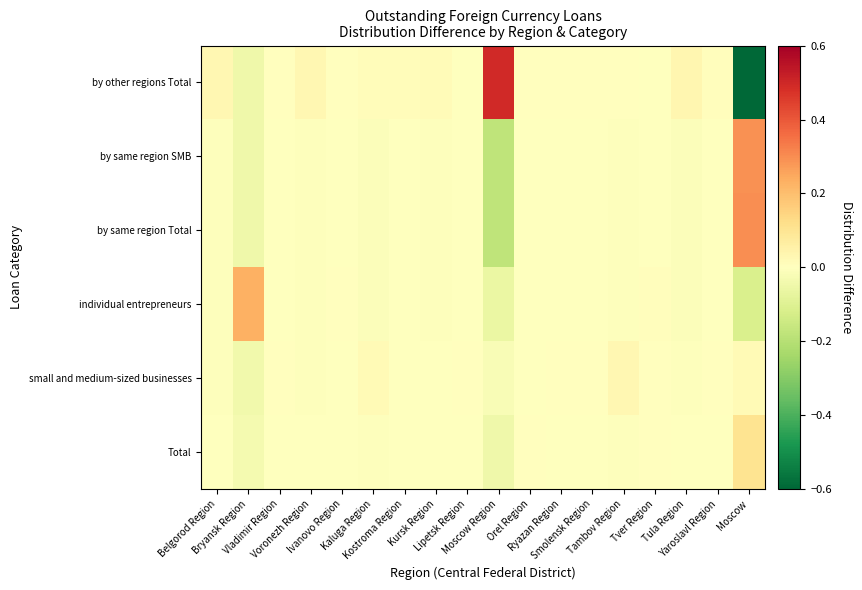

Reading left to right, what are all the values shown in this chart?

Total: Belgorod Region=-0.0	Bryansk Region=-0.0	Vladimir Region=-0.0	Voronezh Region=-0.0	Ivanovo Region=-0.0	Kaluga Region=-0.0	Kostroma Region=-0.0	Kursk Region=-0.0	Lipetsk Region=-0.0	Moscow Region=-0.1	Orel Region=0.0	Ryazan Region=-0.0	Smolensk Region=-0.0	Tambov Region=-0.0	Tver Region=0.0	Tula Region=-0.0	Yaroslavl Region=-0.0	Moscow=0.1
small and medium-sized businesses: Belgorod Region=-0.0	Bryansk Region=-0.0	Vladimir Region=0.0	Voronezh Region=-0.0	Ivanovo Region=-0.0	Kaluga Region=0.0	Kostroma Region=-0.0	Kursk Region=-0.0	Lipetsk Region=0.0	Moscow Region=-0.0	Orel Region=-0.0	Ryazan Region=0.0	Smolensk Region=0.0	Tambov Region=0.0	Tver Region=0.0	Tula Region=-0.0	Yaroslavl Region=0.0	Moscow=0.0
individual entrepreneurs: Belgorod Region=-0.0	Bryansk Region=0.2	Vladimir Region=-0.0	Voronezh Region=-0.0	Ivanovo Region=0.0	Kaluga Region=-0.0	Kostroma Region=-0.0	Kursk Region=-0.0	Lipetsk Region=-0.0	Moscow Region=-0.1	Orel Region=-0.0	Ryazan Region=-0.0	Smolensk Region=-0.0	Tambov Region=-0.0	Tver Region=0.0	Tula Region=-0.0	Yaroslavl Region=-0.0	Moscow=-0.1
by same region Total: Belgorod Region=-0.0	Bryansk Region=-0.1	Vladimir Region=-0.0	Voronezh Region=-0.0	Ivanovo Region=-0.0	Kaluga Region=-0.0	Kostroma Region=-0.0	Kursk Region=-0.0	Lipetsk Region=-0.0	Moscow Region=-0.2	Orel Region=-0.0	Ryazan Region=-0.0	Smolensk Region=-0.0	Tambov Region=-0.0	Tver Region=-0.0	Tula Region=-0.0	Yaroslavl Region=-0.0	Moscow=0.3
by same region SMB: Belgorod Region=-0.0	Bryansk Region=-0.1	Vladimir Region=-0.0	Voronezh Region=-0.0	Ivanovo Region=-0.0	Kaluga Region=-0.0	Kostroma Region=-0.0	Kursk Region=-0.0	Lipetsk Region=-0.0	Moscow Region=-0.2	Orel Region=-0.0	Ryazan Region=-0.0	Smolensk Region=-0.0	Tambov Region=-0.0	Tver Region=-0.0	Tula Region=-0.0	Yaroslavl Region=-0.0	Moscow=0.3
by other regions Total: Belgorod Region=0.0	Bryansk Region=-0.0	Vladimir Region=0.0	Voronezh Region=0.0	Ivanovo Region=0.0	Kaluga Region=0.0	Kostroma Region=0.0	Kursk Region=0.0	Lipetsk Region=-0.0	Moscow Region=0.5	Orel Region=0.0	Ryazan Region=0.0	Smolensk Region=0.0	Tambov Region=0.0	Tver Region=-0.0	Tula Region=0.0	Yaroslavl Region=0.0	Moscow=-0.6